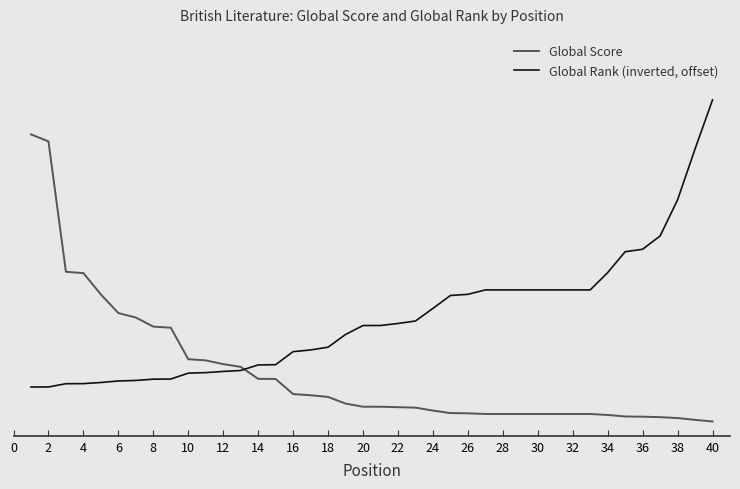

Which series has the largest range (max minus min)?

Global Score